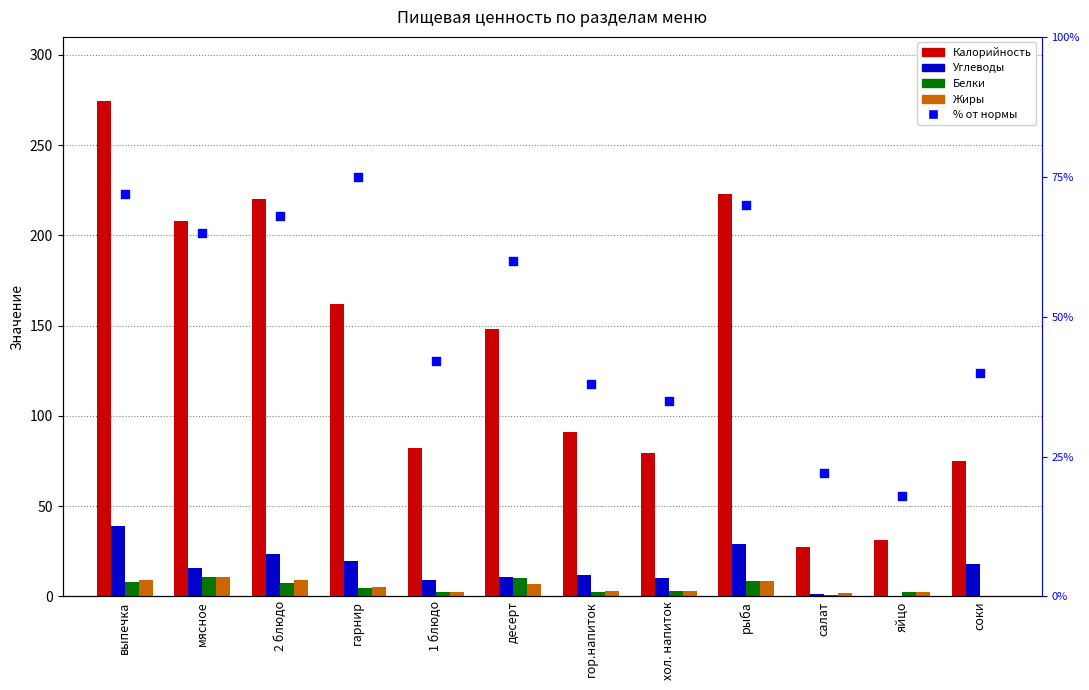

Is the value of Жиры at 2 блюдо greater than the value of Калорийность at десерт?

No